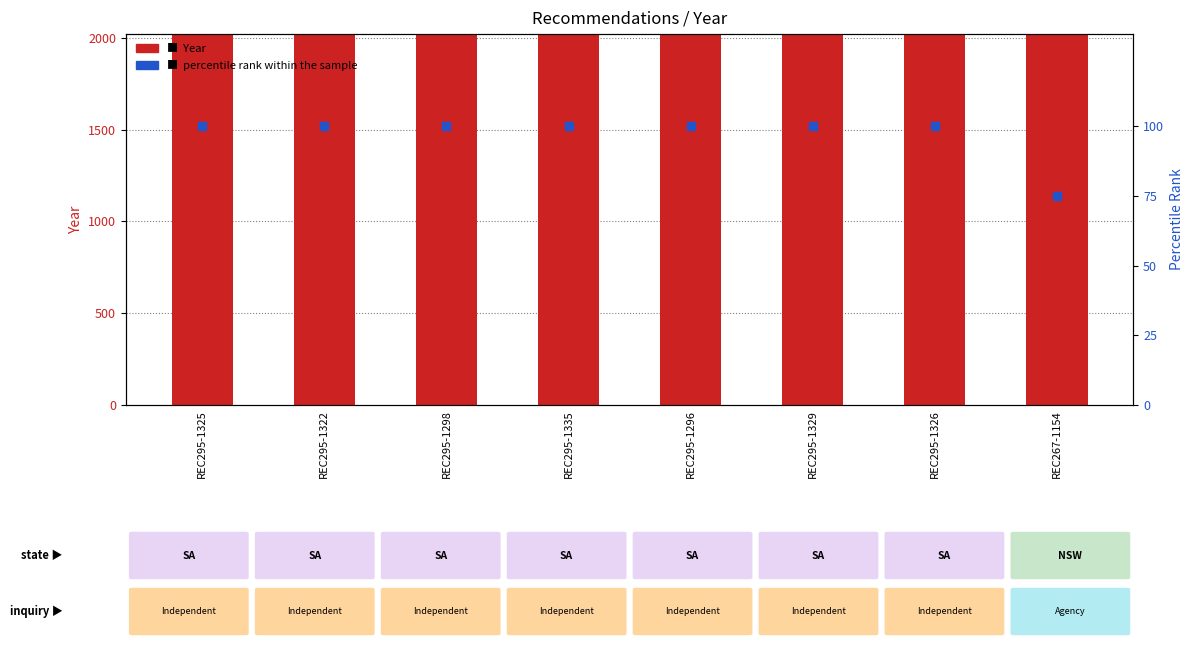

Which series reaches the minimum Y coordinate?

percentile rank within the sample